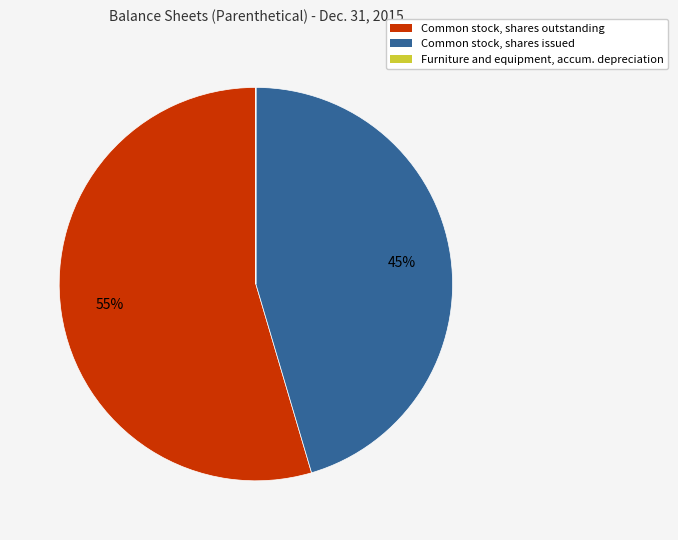

To the nearest percent, what is the difference between the largest and smallest slice percentages?

55%